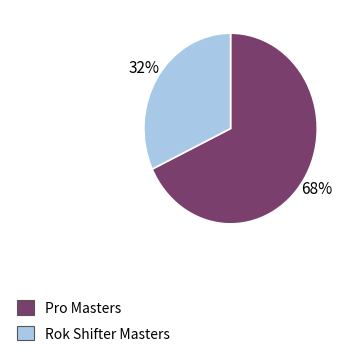

Is the sum of Pro Masters and Rok Shifter Masters greater than half?

Yes